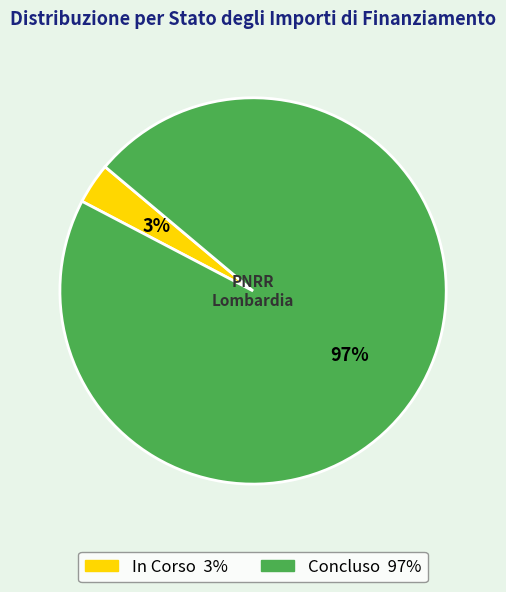

How many slices are in this pie chart?

2